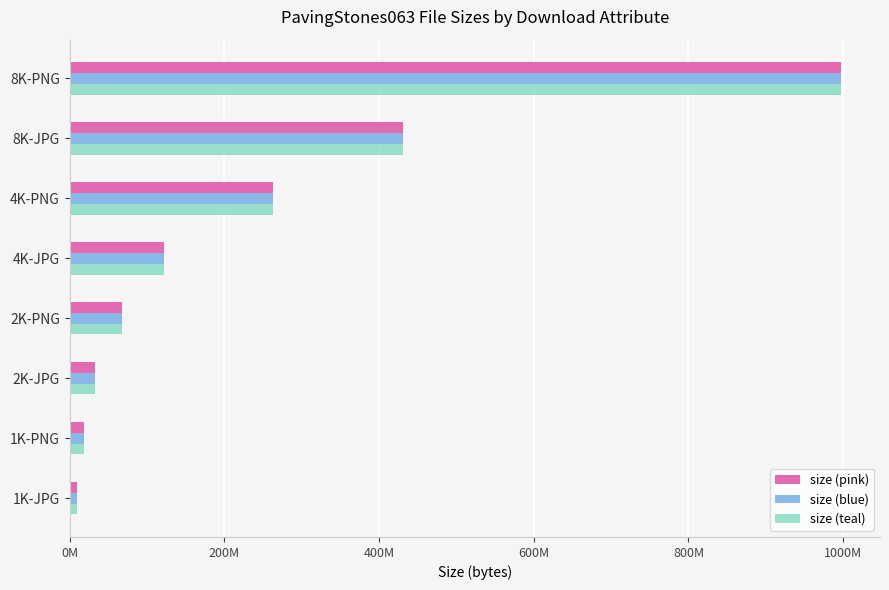

What are all the series names shown in the legend?

size (pink), size (blue), size (teal)